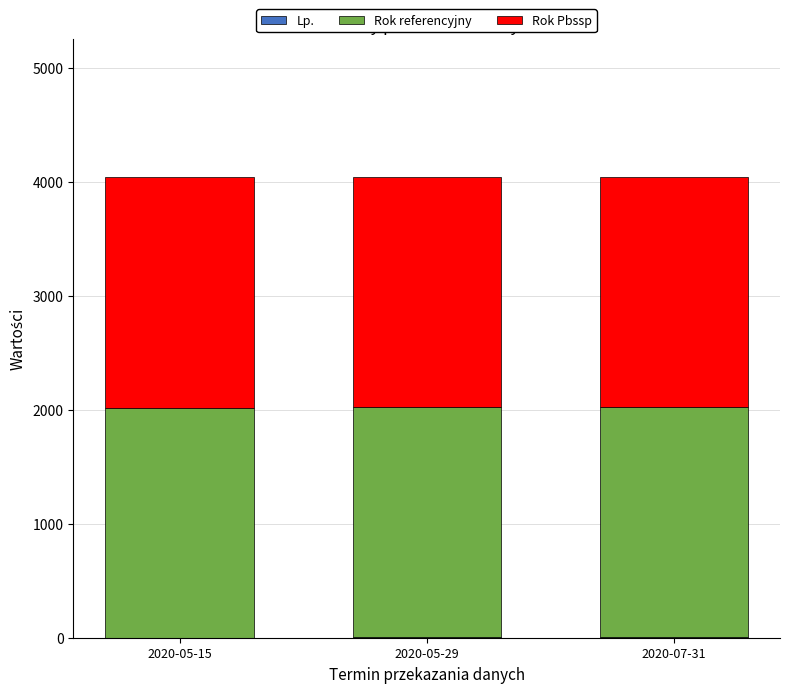

How many data points does each series have?

3